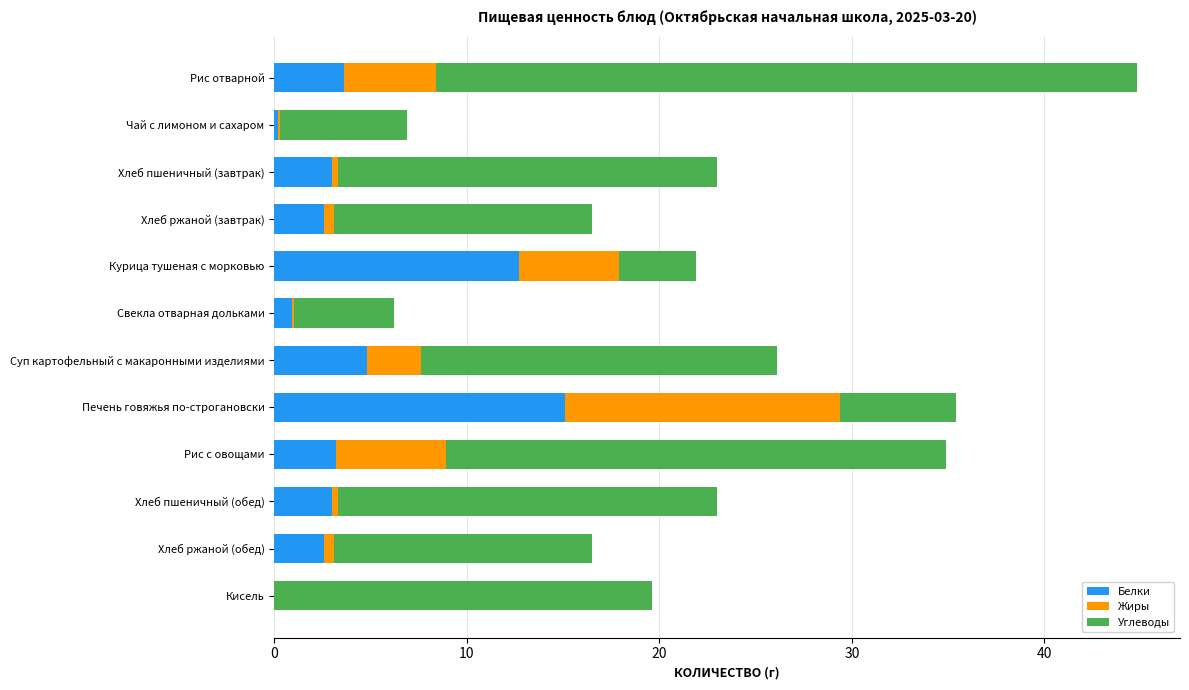

At which label is Белки closest to 7?

Суп картофельный с макаронными изделиями